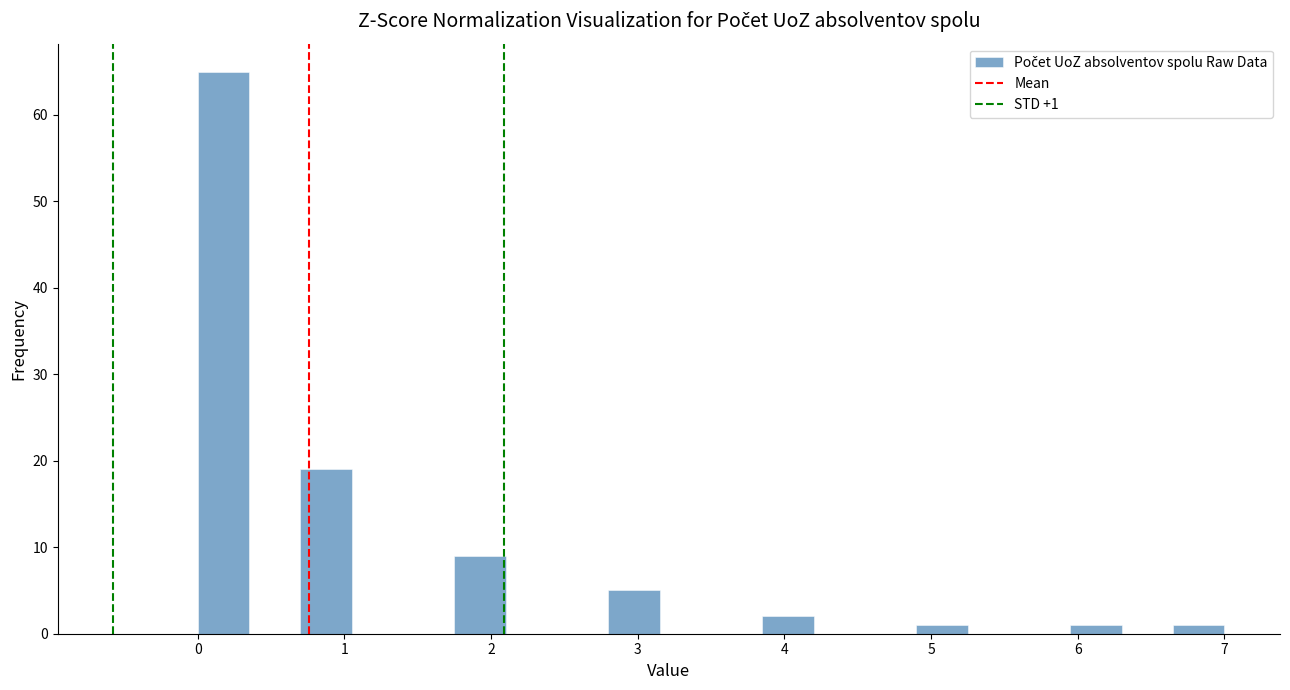

Around what value on the x-axis is the tallest bar? Give the approximate position of its centre, as read against the axis.

0.2